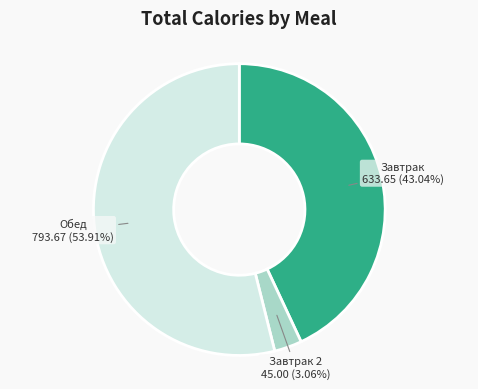

Which category has the biggest portion of the pie?

Обед